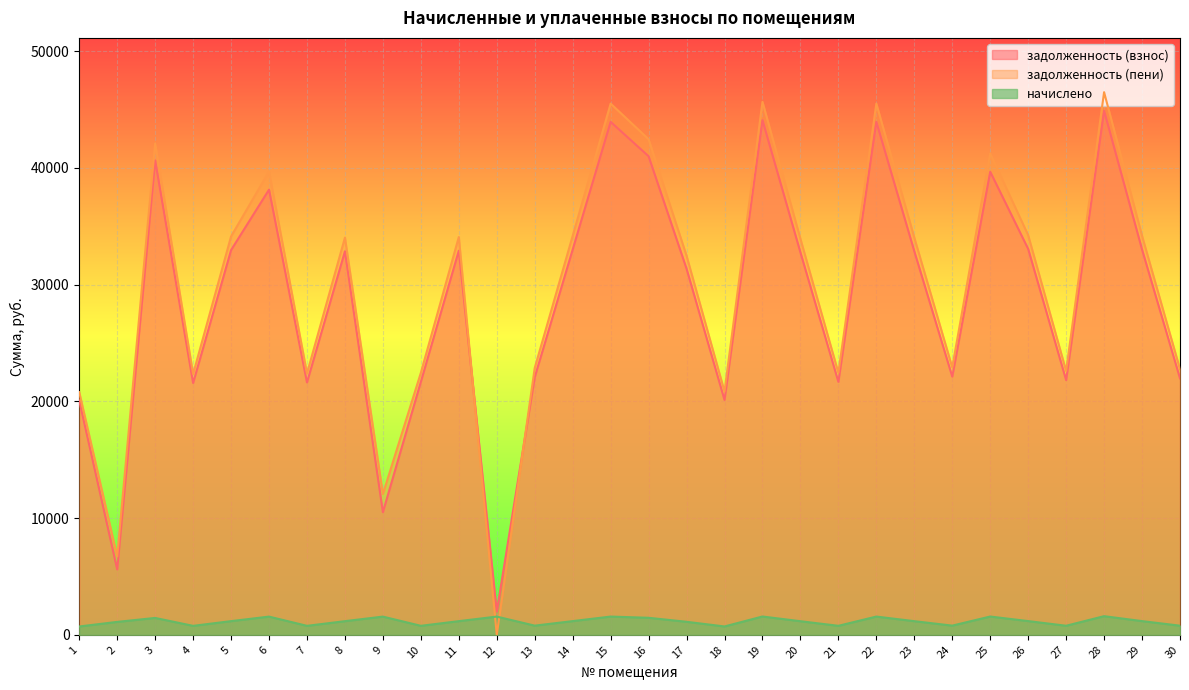

What is the sum of the задолженность (пени) values at 14 and 1?

54965.7